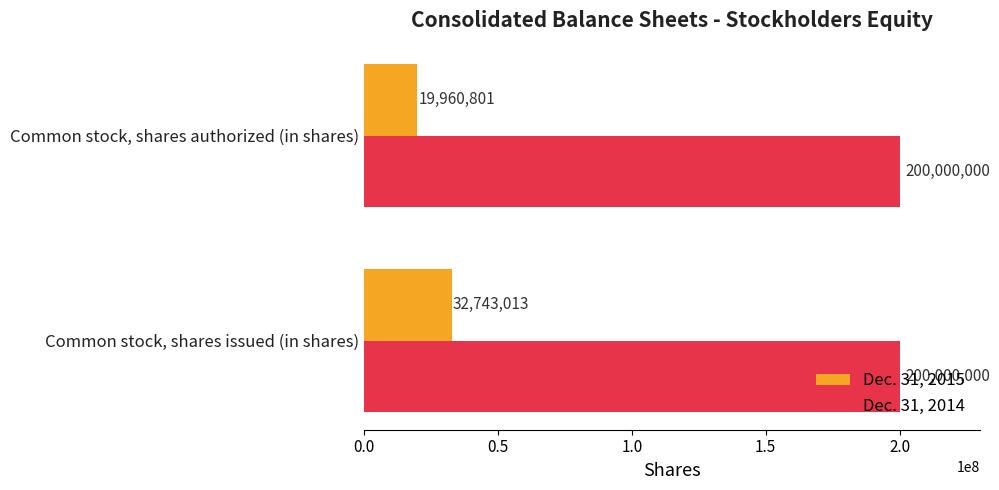

List the series in order of their overall mean, lowest first.

Dec. 31, 2015, Dec. 31, 2014